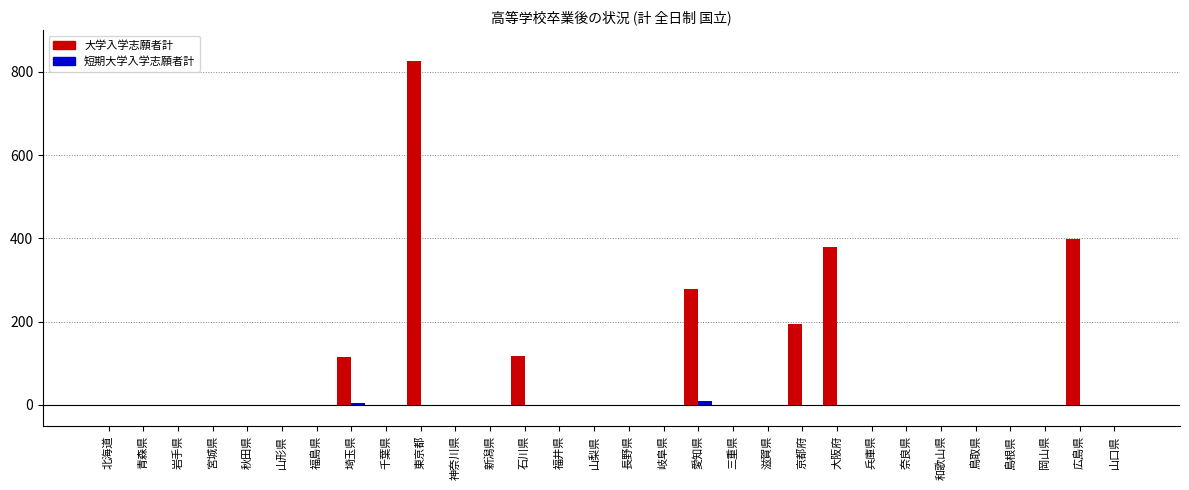

What is the highest value of the 大学入学志願者計 series?

827